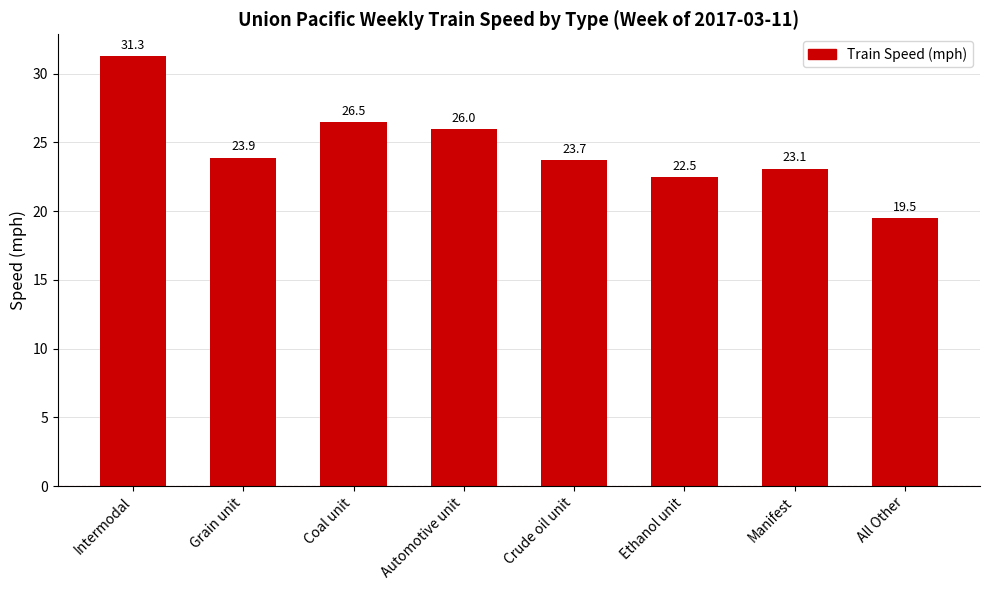

What is the change in value from Coal unit to Manifest?

-3.4